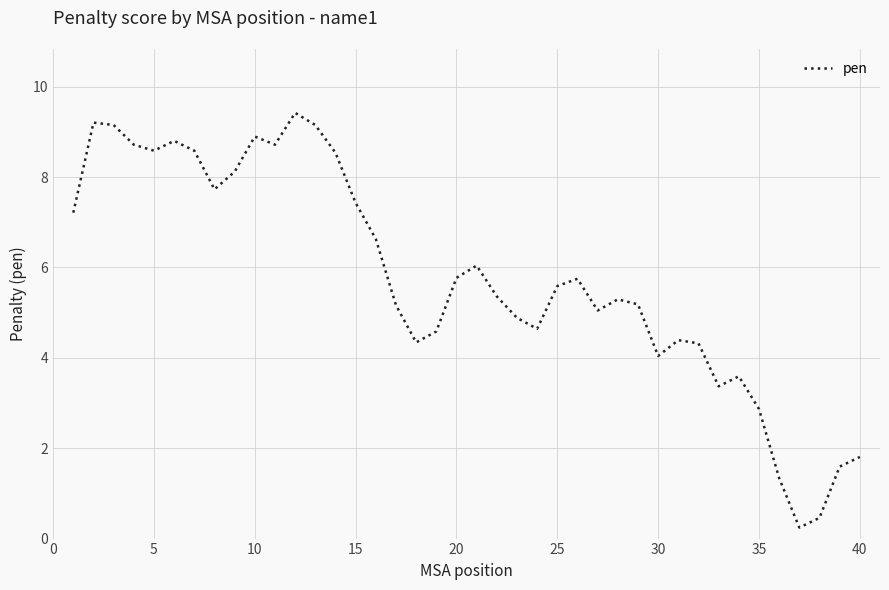

What is the difference between the maximum and minimum values?

9.2